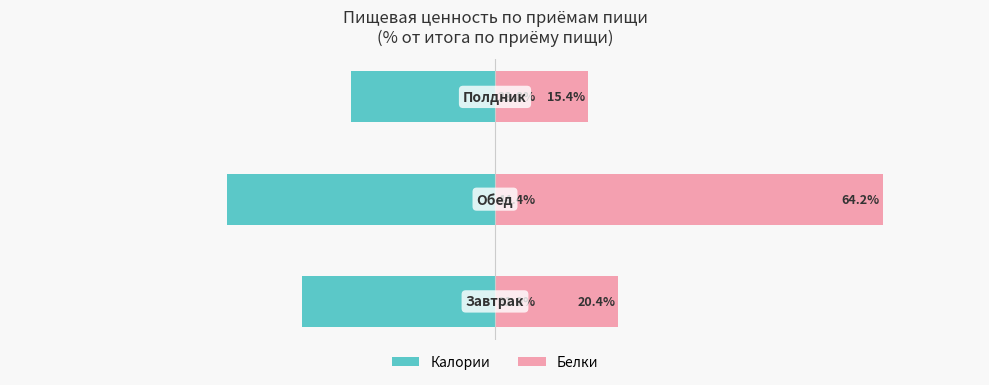

Reading left to right, transcribe all the data shown in this chart.

Калории: 0=-31.9	1=-44.4	2=-23.8
Белки: 0=20.4	1=64.2	2=15.4